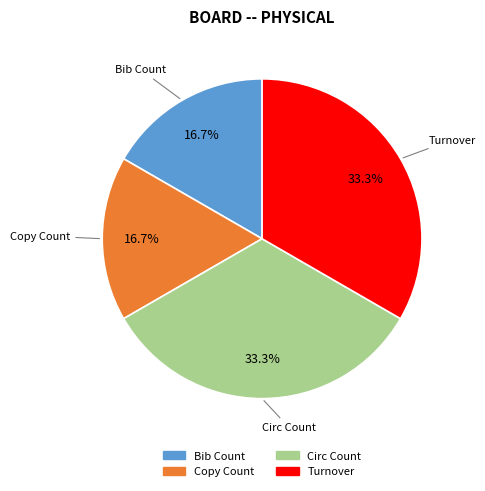

What percentage is the Copy Count slice, to the nearest percent?

17%